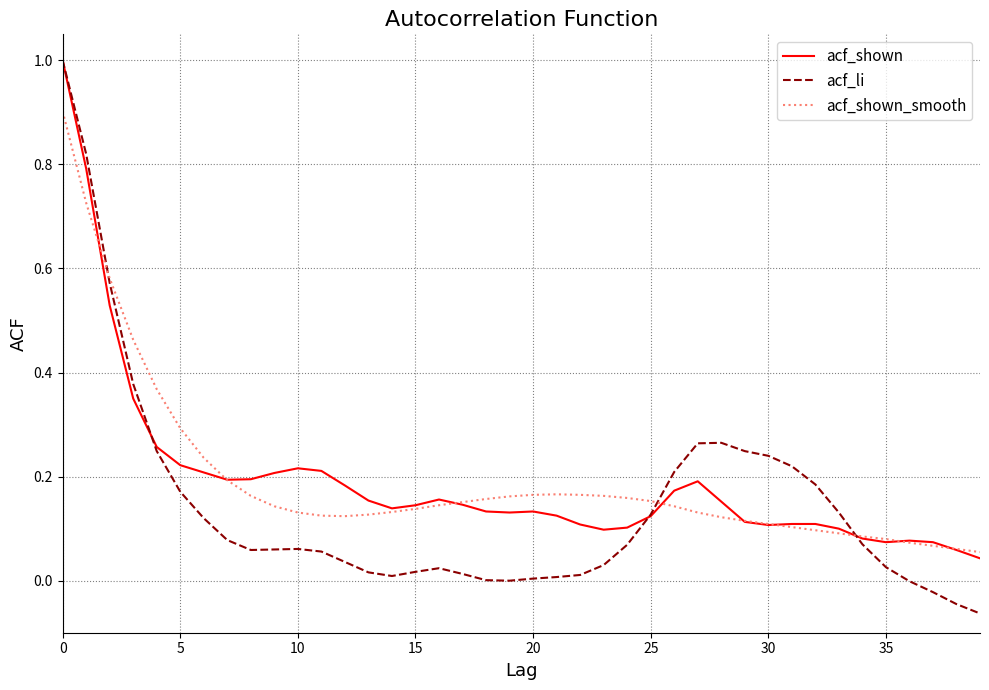

Which series has the largest range (max minus min)?

acf_li